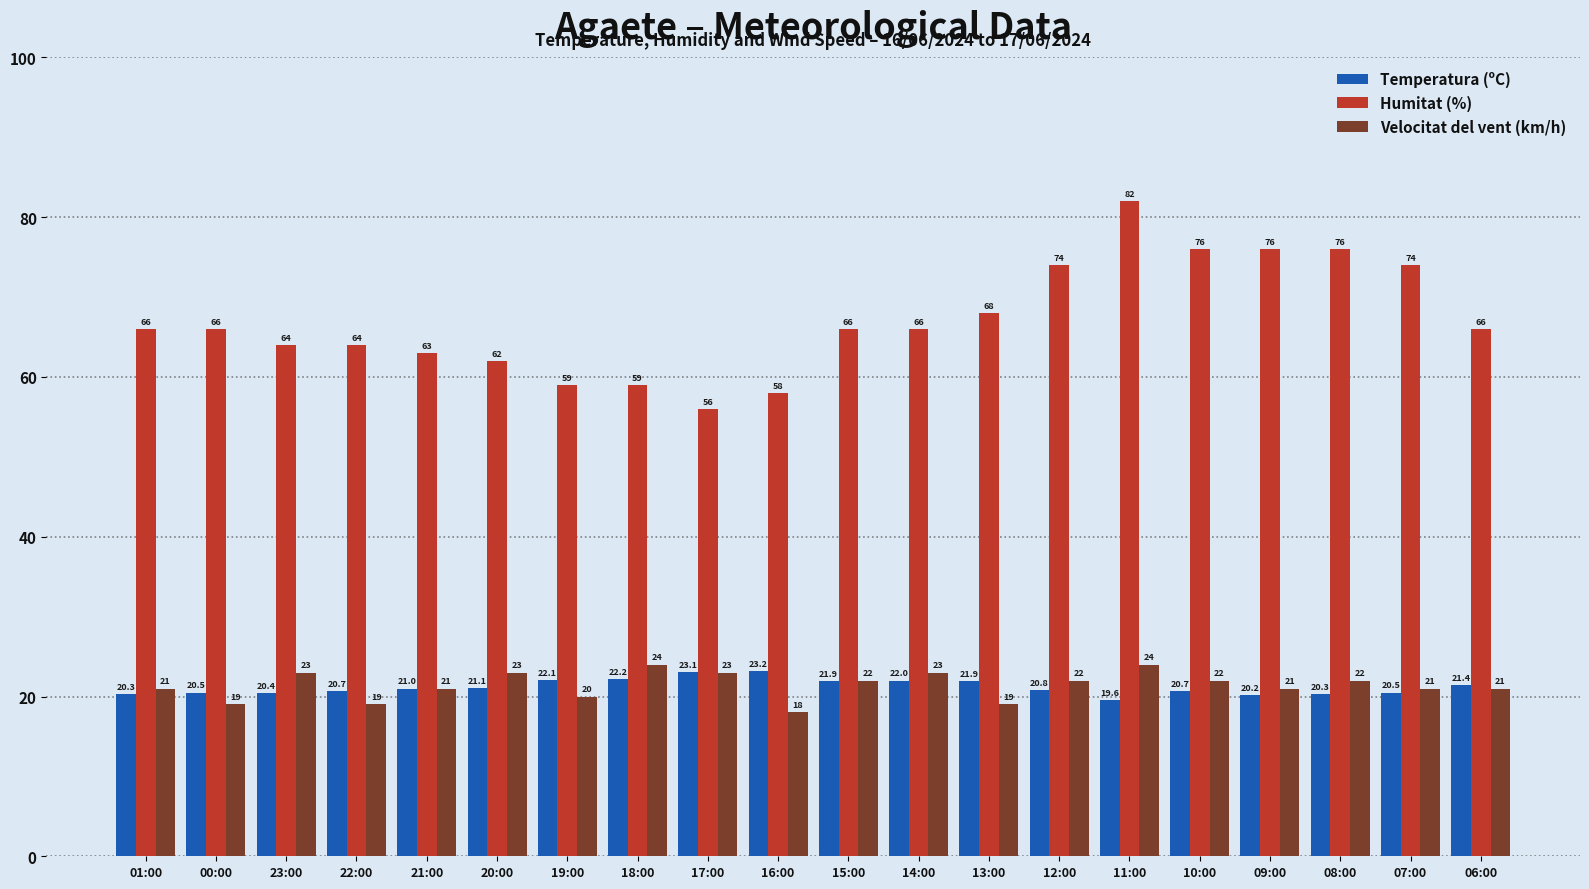

Which series has the largest range (max minus min)?

Humitat (%)